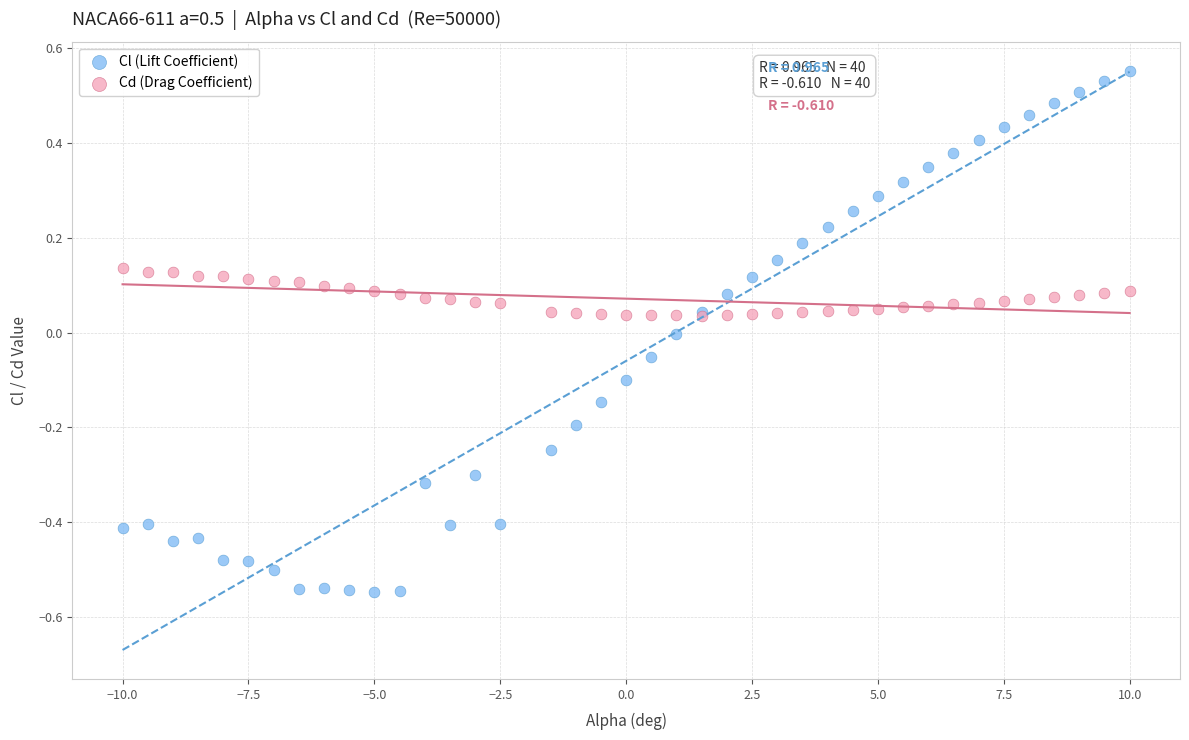

Which series contains the lowest Y value?

Cl (Lift Coefficient)